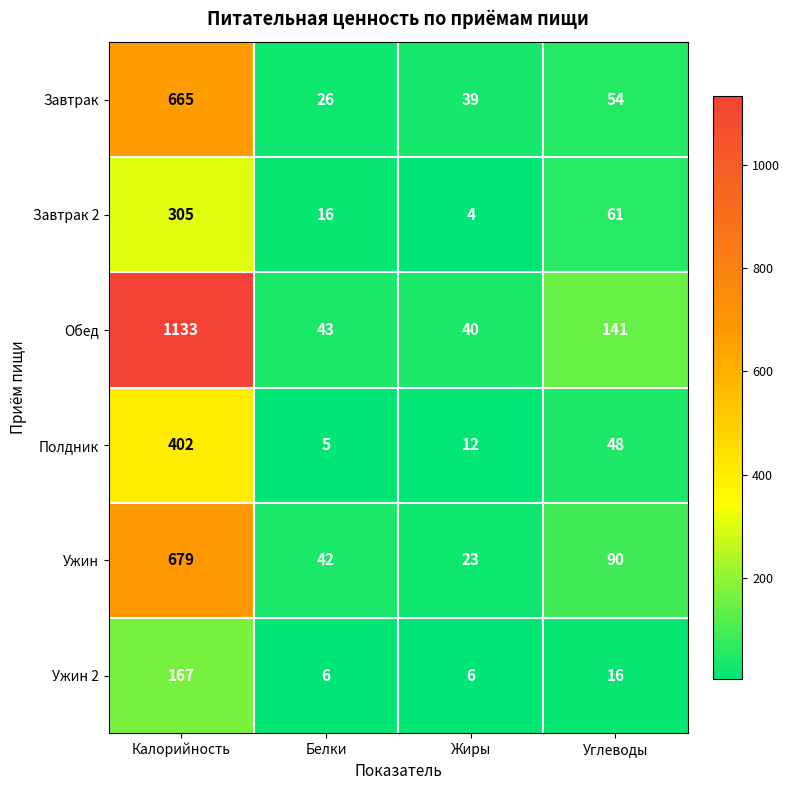

Reading left to right, transcribe all the data shown in this chart.

Завтрак: 665	26	39	54
Завтрак 2: 305	16	4	61
Обед: 1133	43	40	141
Полдник: 402	5	12	48
Ужин: 679	42	23	90
Ужин 2: 167	6	6	16